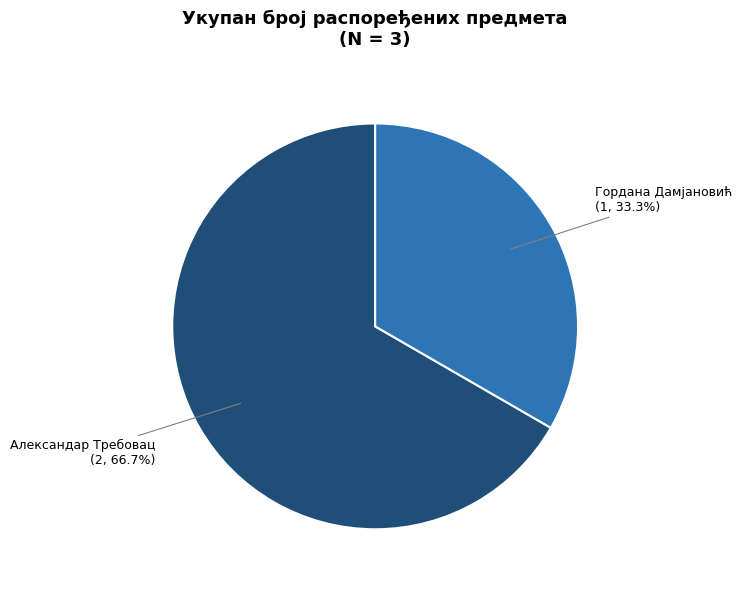

Which category has the smallest portion of the pie?

Гордана Дамјановић